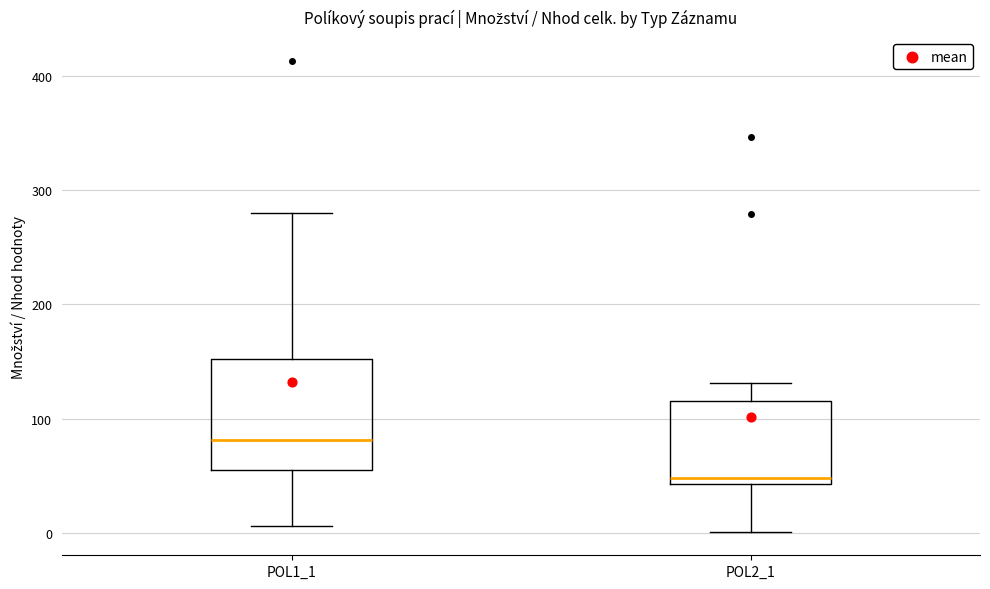

Where is the upper edge of the box for POL2_1 on the y-axis? The values are not printed on the chart, so give them approximately, as read against the axis.

120